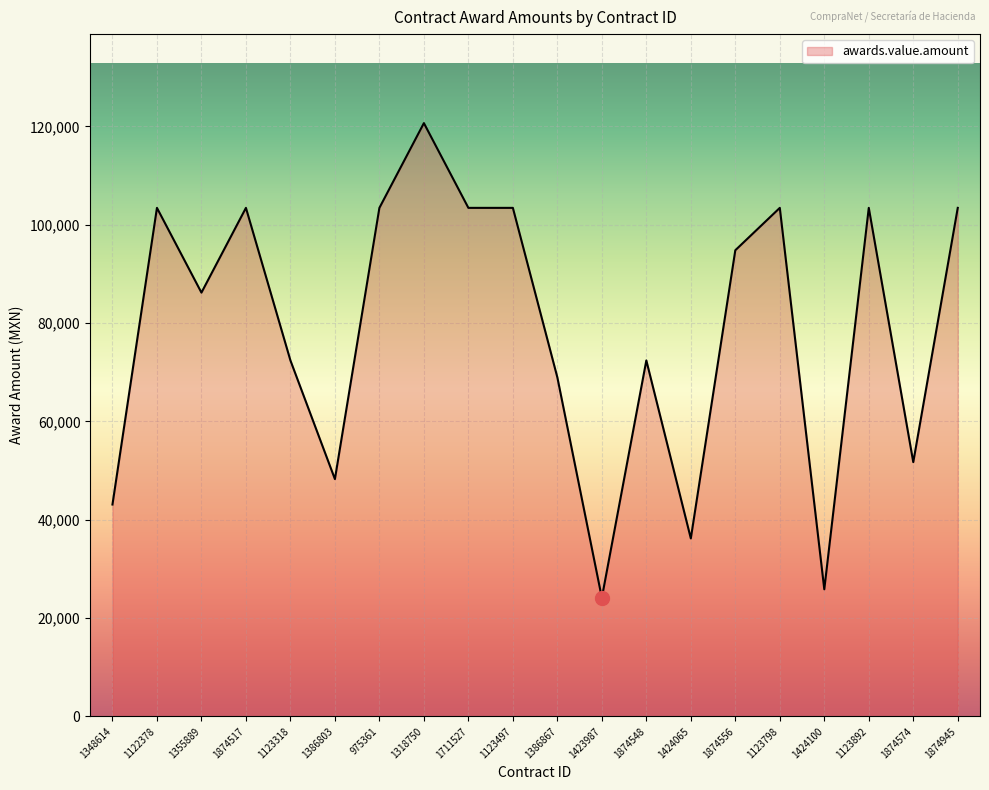

How many lines are shown in the chart?

1